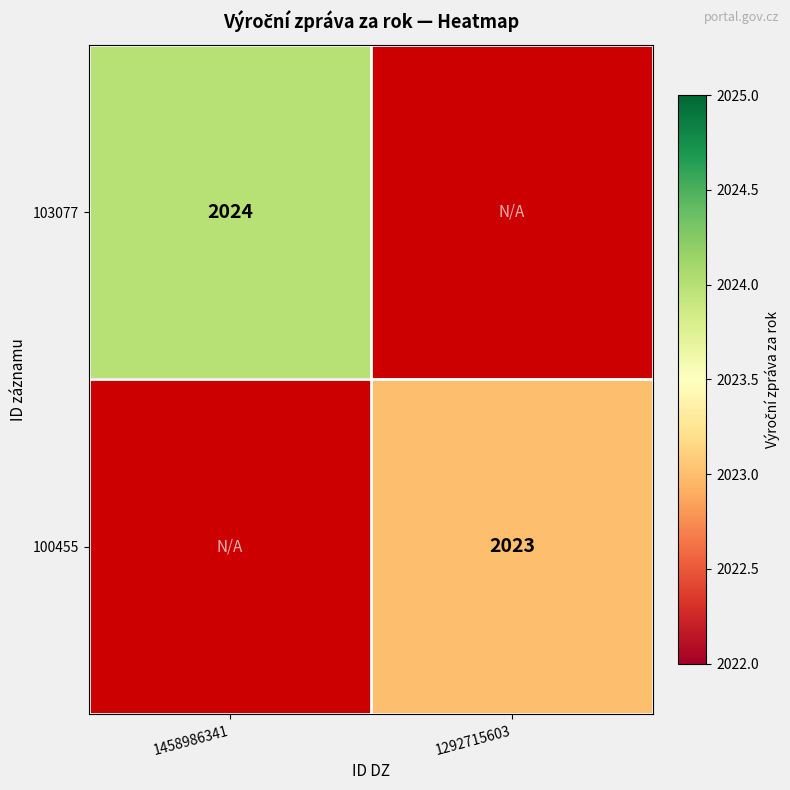

Count the number of data series in this chart.

2